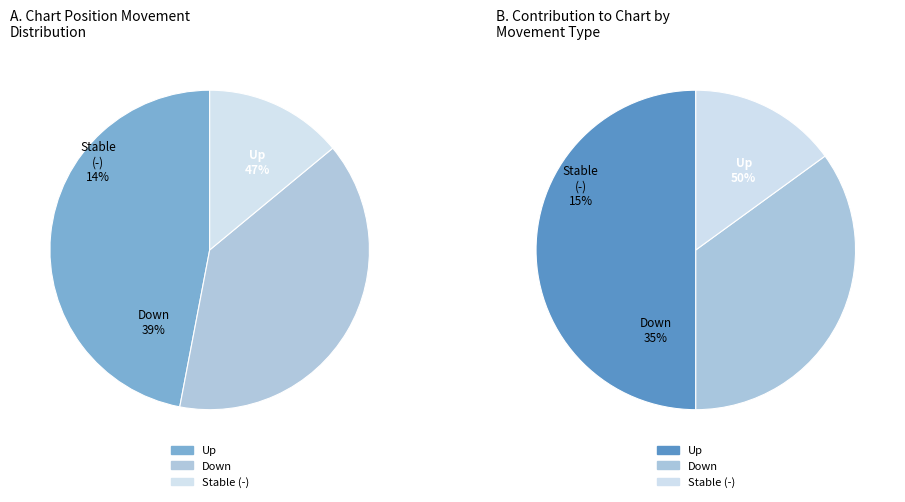

How many slices are in this pie chart?

3